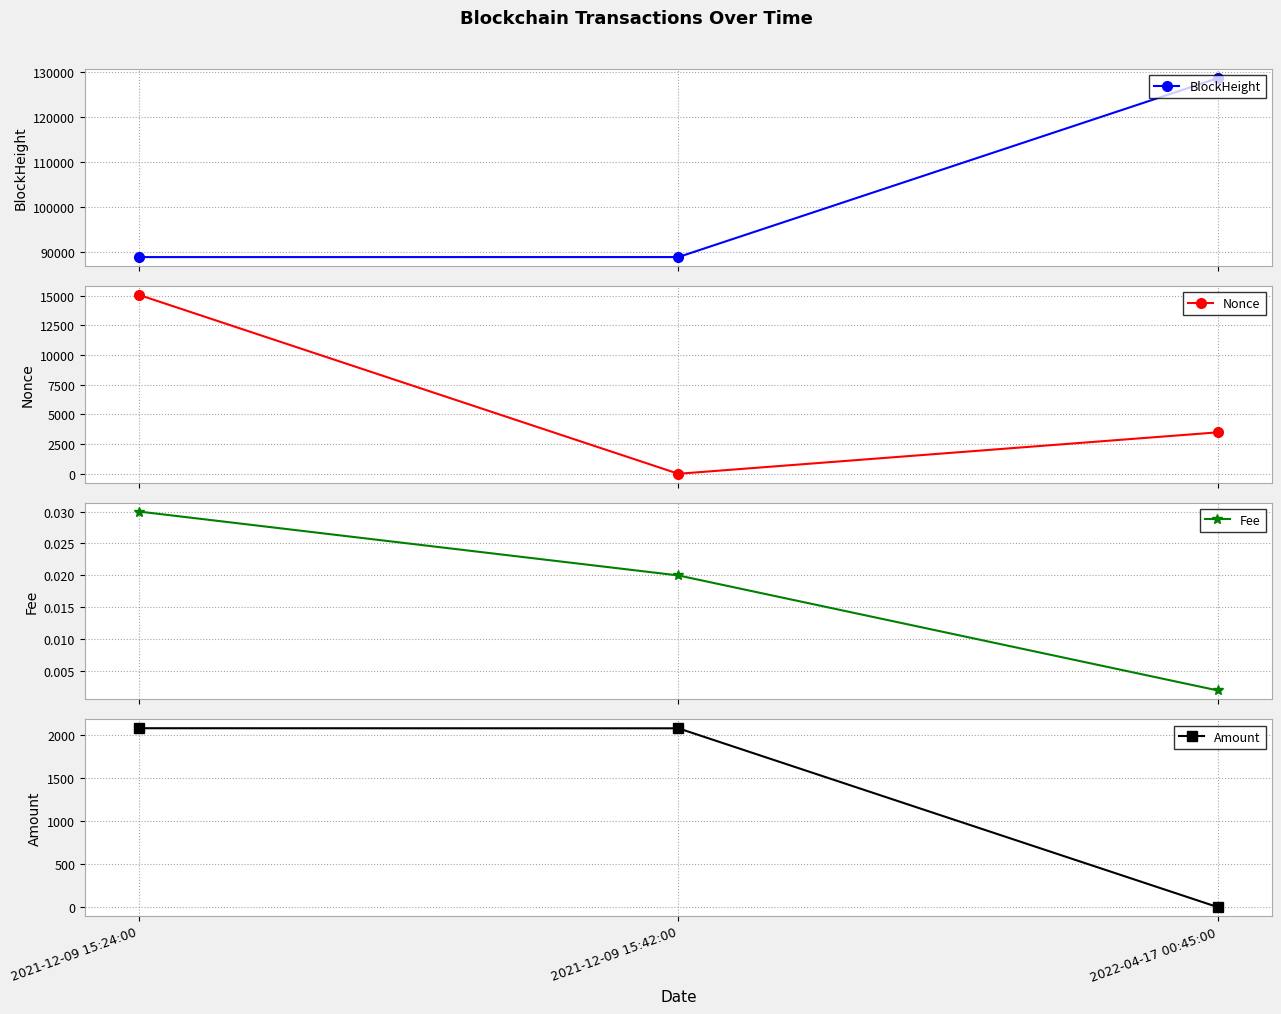

List the series in order of their peak value, highest first.

BlockHeight, Nonce, Amount, Fee